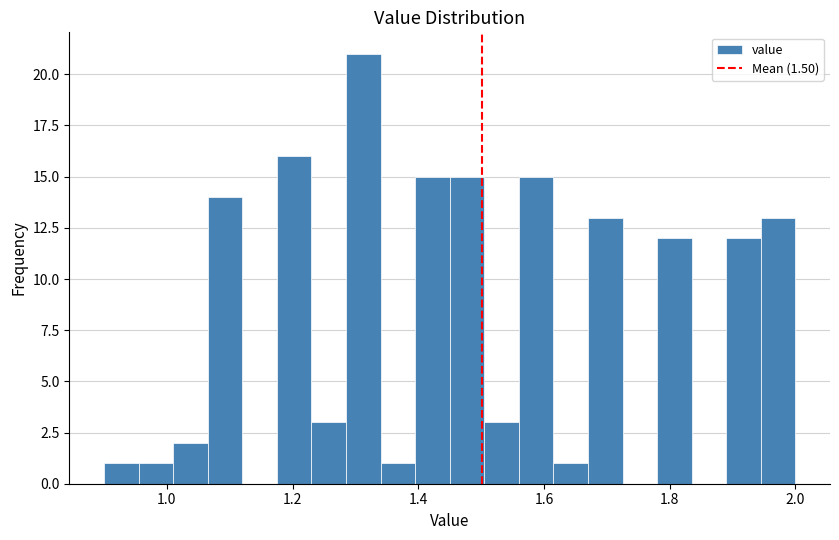

Read against the x-axis, roughly where is the centre of the tallest bar?

1.32